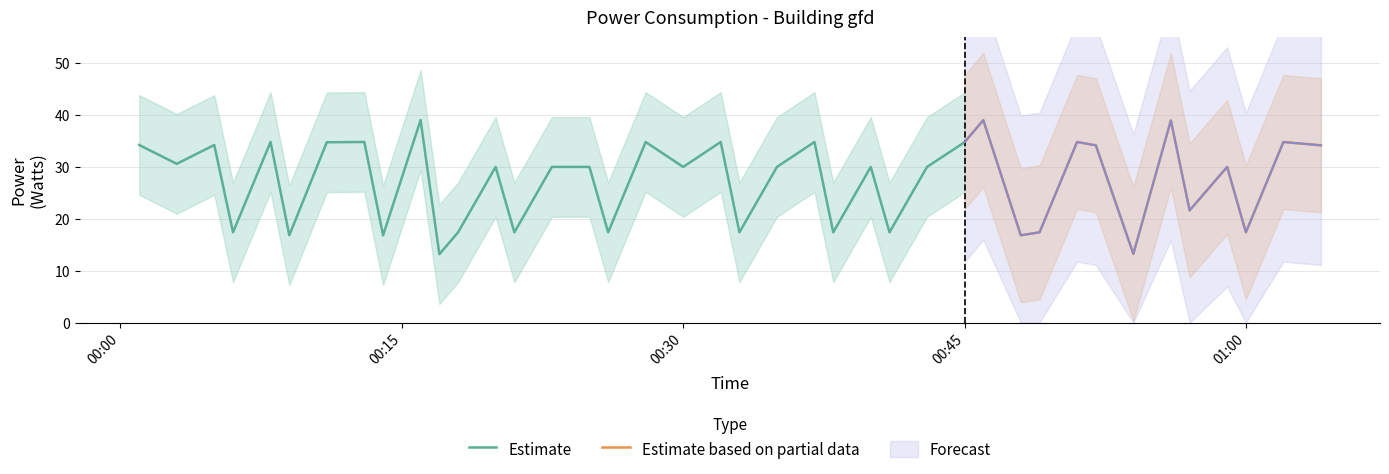

Reading right to left, list all the values displayed in this chart.

2023-11-20T01:04:00=34.2	2023-11-20T01:02:00=34.8	2023-11-20T01:00:00=17.4	2023-11-20T00:59:00=30.0	2023-11-20T00:57:00=21.6	2023-11-20T00:56:00=39.0	2023-11-20T00:54:00=13.2	2023-11-20T00:52:00=34.2	2023-11-20T00:51:00=34.8	2023-11-20T00:49:00=17.4	2023-11-20T00:48:00=16.8	2023-11-20T00:46:00=39.0	2023-11-20T00:45:00=34.8	2023-11-20T00:43:00=30.0	2023-11-20T00:41:00=17.4	2023-11-20T00:40:00=30.0	2023-11-20T00:38:00=17.4	2023-11-20T00:37:00=34.8	2023-11-20T00:35:00=30.0	2023-11-20T00:33:00=17.4	2023-11-20T00:32:00=34.8	2023-11-20T00:30:00=30.0	2023-11-20T00:28:00=34.8	2023-11-20T00:26:00=17.4	2023-11-20T00:25:00=30.0	2023-11-20T00:23:00=30.0	2023-11-20T00:21:00=17.4	2023-11-20T00:20:00=30.0	2023-11-20T00:18:00=17.4	2023-11-20T00:17:00=13.2	2023-11-20T00:16:00=39.0	2023-11-20T00:14:00=16.8	2023-11-20T00:13:00=34.8	2023-11-20T00:11:00=34.8	2023-11-20T00:09:00=16.8	2023-11-20T00:08:00=34.8	2023-11-20T00:06:00=17.4	2023-11-20T00:05:00=34.2	2023-11-20T00:03:00=30.6	2023-11-20T00:01:00=34.2